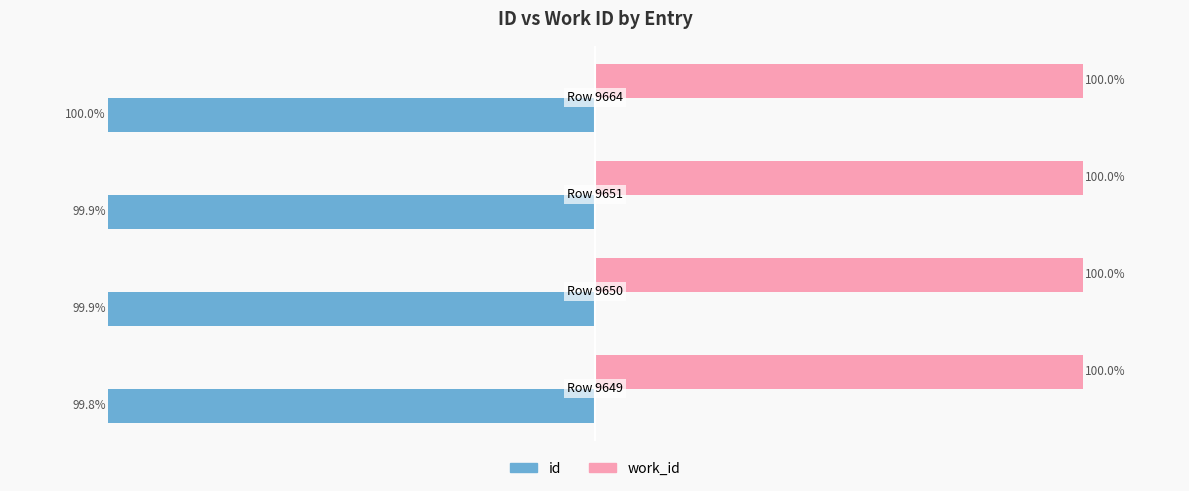

Rank the series by their average value, from lowest to highest.

id, work_id